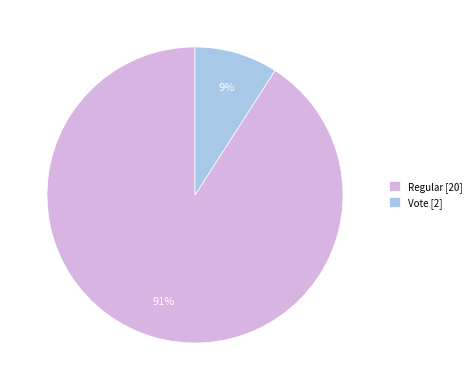

How many segments does this pie chart have?

2